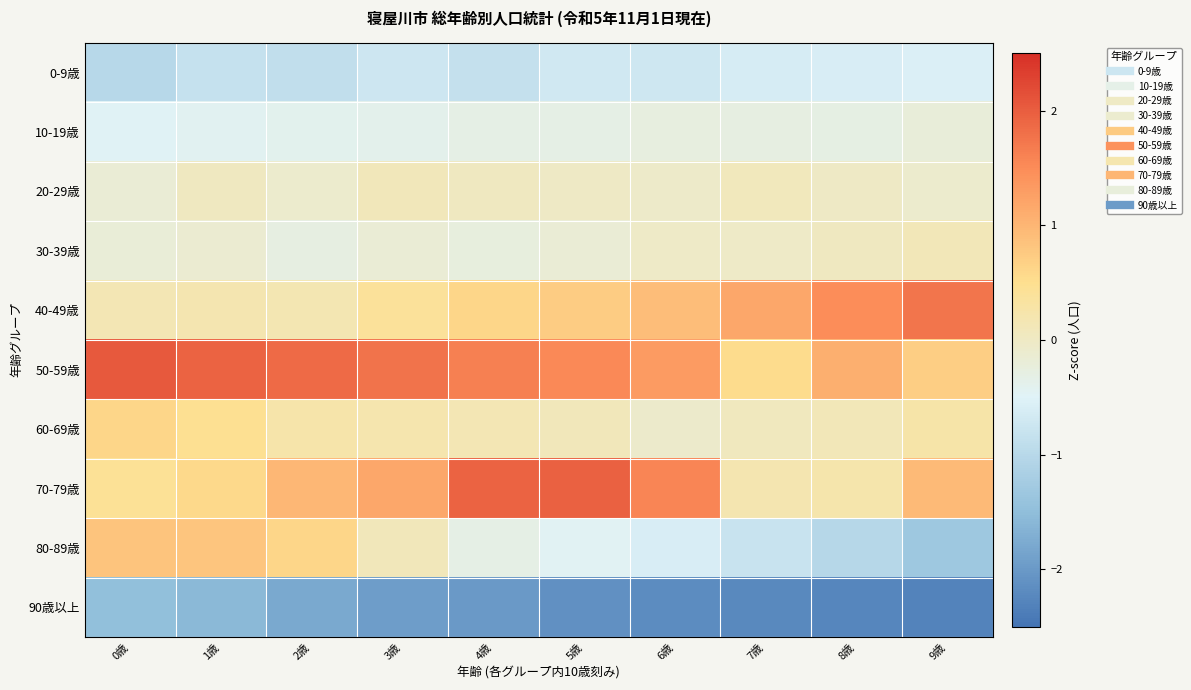

Reading right to left, list all the values displayed in this chart.

0-9歳: 9歳=-0.6	8歳=-0.6	7歳=-0.6	6歳=-0.7	5歳=-0.7	4歳=-0.8	3歳=-0.7	2歳=-0.9	1歳=-0.8	0歳=-1.0
10-19歳: 9歳=-0.2	8歳=-0.3	7歳=-0.3	6歳=-0.3	5歳=-0.3	4歳=-0.3	3歳=-0.4	2歳=-0.4	1歳=-0.4	0歳=-0.5
20-29歳: 9歳=-0.1	8歳=-0.0	7歳=0.1	6歳=-0.0	5歳=-0.0	4歳=0.0	3歳=0.1	2歳=-0.1	1歳=0.0	0歳=-0.2
30-39歳: 9歳=0.1	8歳=0.0	7歳=-0.0	6歳=-0.0	5歳=-0.2	4歳=-0.3	3歳=-0.2	2歳=-0.3	1歳=-0.1	0歳=-0.2
40-49歳: 9歳=1.8	8歳=1.5	7歳=1.2	6歳=0.9	5歳=0.7	4歳=0.6	3歳=0.4	2歳=0.2	1歳=0.2	0歳=0.1
50-59歳: 9歳=0.7	8歳=1.1	7歳=0.5	6歳=1.3	5歳=1.5	4歳=1.6	3歳=1.8	2歳=1.9	1歳=2.0	0歳=2.0
60-69歳: 9歳=0.3	8歳=0.1	7歳=0.1	6歳=-0.1	5歳=0.1	4歳=0.1	3歳=0.2	2歳=0.2	1歳=0.5	0歳=0.6
70-79歳: 9歳=1.0	8歳=0.2	7歳=0.2	6歳=1.6	5歳=2.0	4歳=1.9	3歳=1.2	2歳=1.0	1歳=0.6	0歳=0.4
80-89歳: 9歳=-1.3	8歳=-1.0	7歳=-0.8	6歳=-0.6	5歳=-0.5	4歳=-0.3	3歳=0.1	2歳=0.6	1歳=0.8	0歳=0.8
90歳以上: 9歳=-2.3	8歳=-2.3	7歳=-2.2	6歳=-2.2	5歳=-2.1	4歳=-2.0	3歳=-2.0	2歳=-1.8	1歳=-1.6	0歳=-1.5